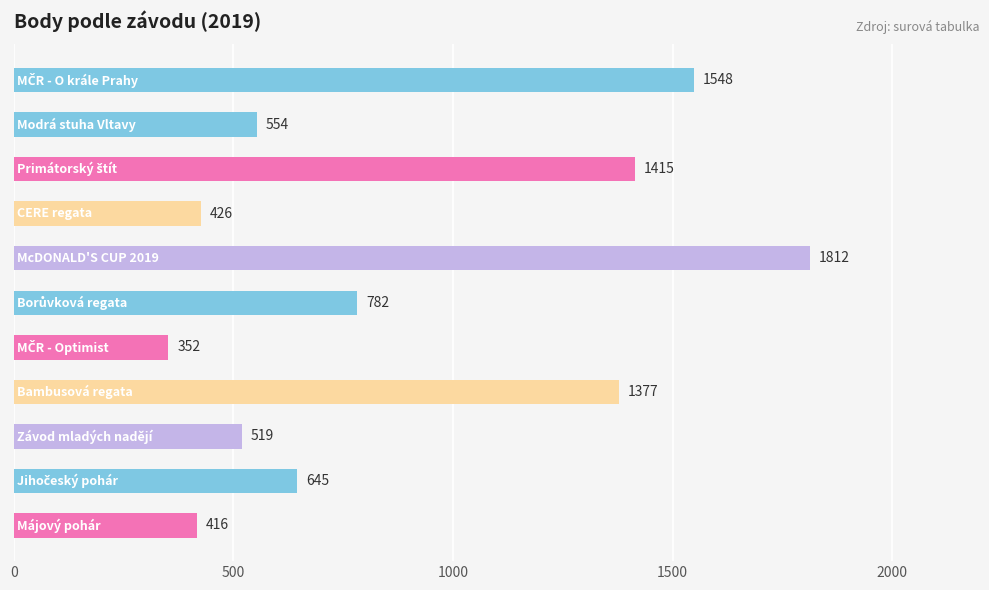

What is the average value?

895